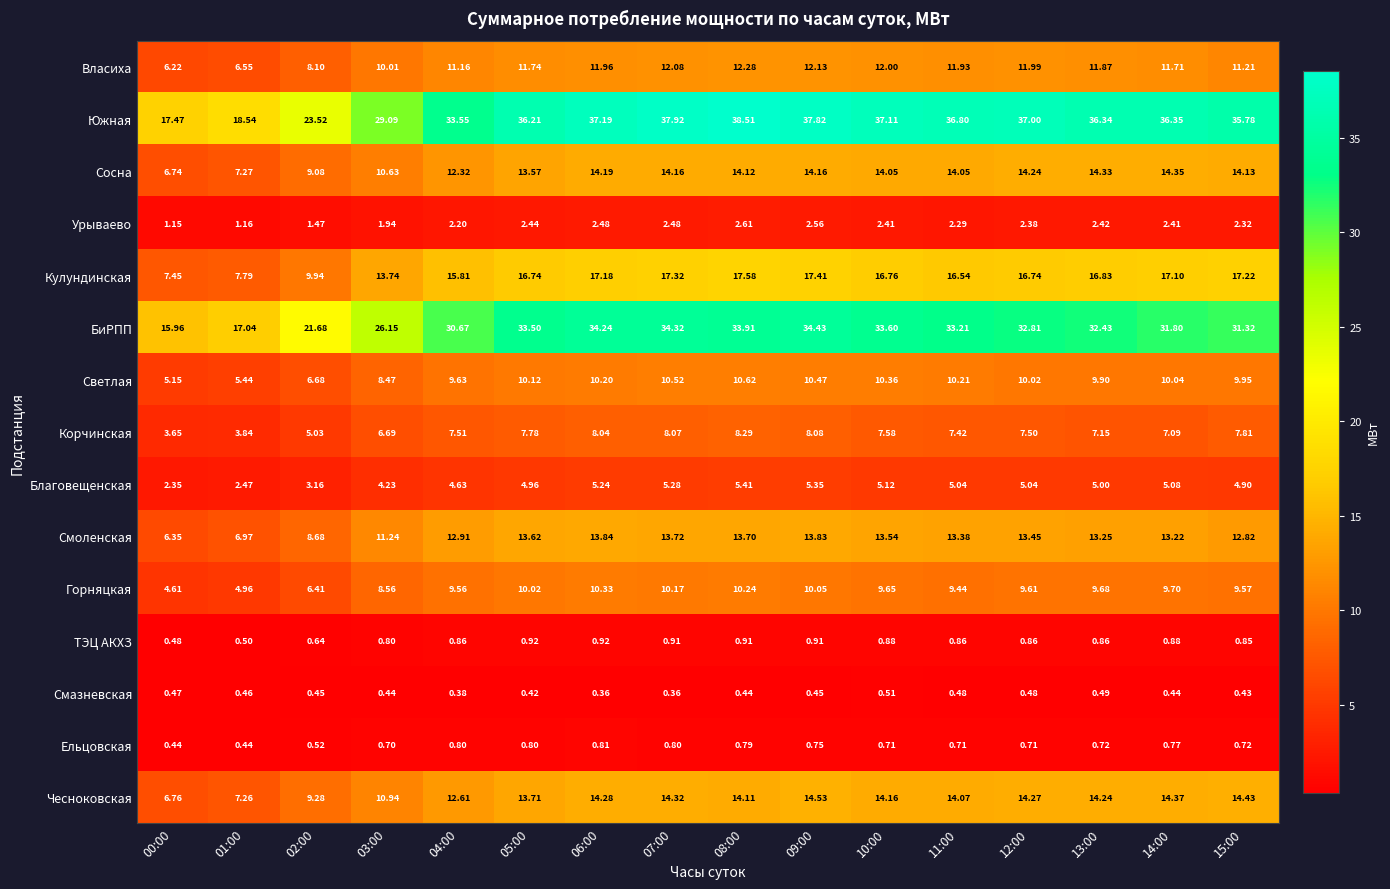

How many values in the БиРПП series exceed 32?

9